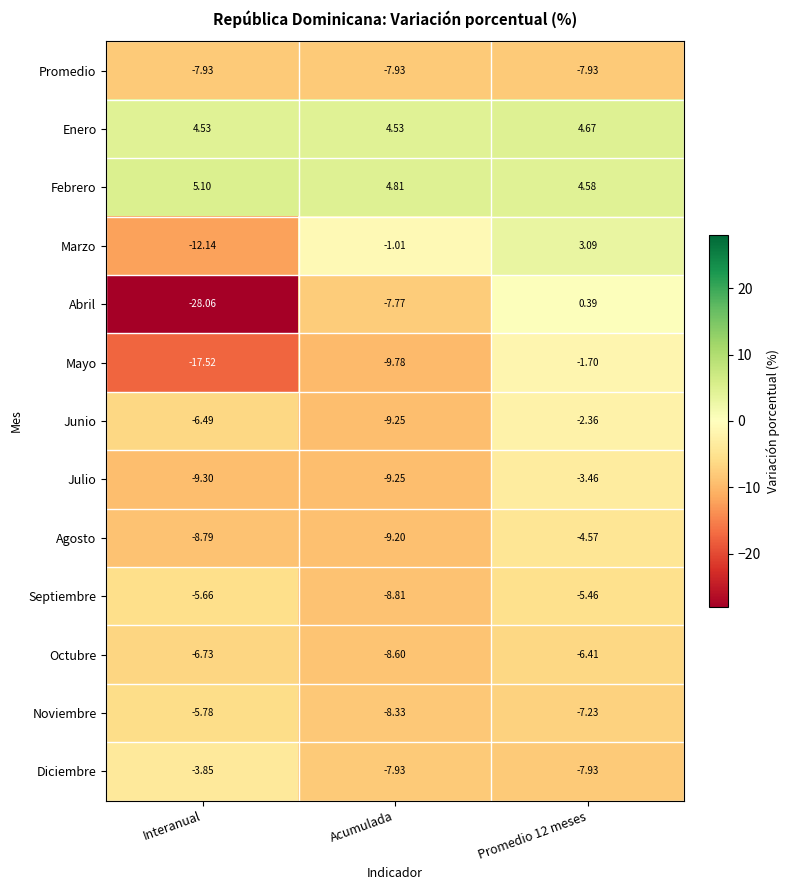

Which series changed the most between Interanual and Promedio 12 meses?

Abril